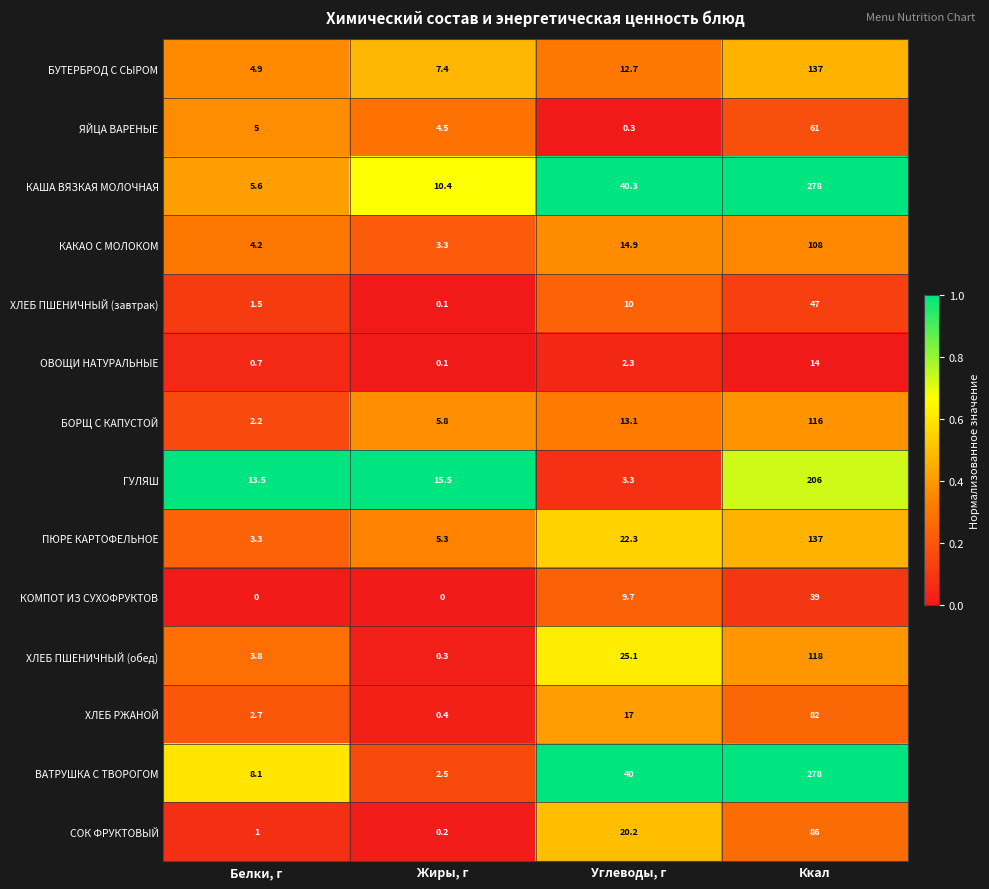

Which series has the widest spread of values?

ВАТРУШКА С ТВОРОГОМ